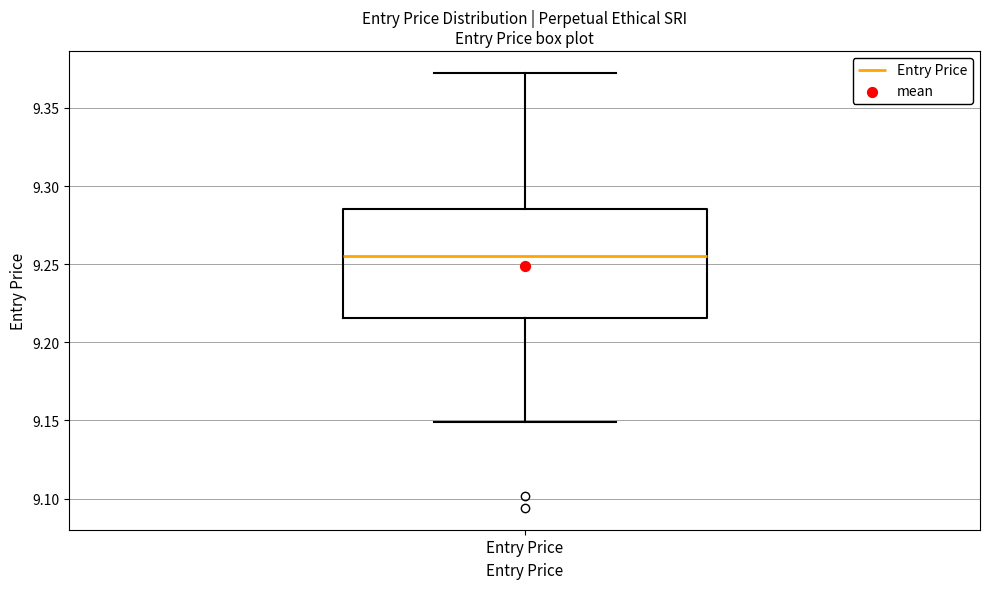

Transcribe this box plot: give where the median line is, the range the box spans, and where the two whiskers end, as read against the y-axis. The values are not printed on the chart, so give them approximately, as read against the axis.

median 9.255, box 9.215 to 9.285, whiskers 9.150 to 9.375